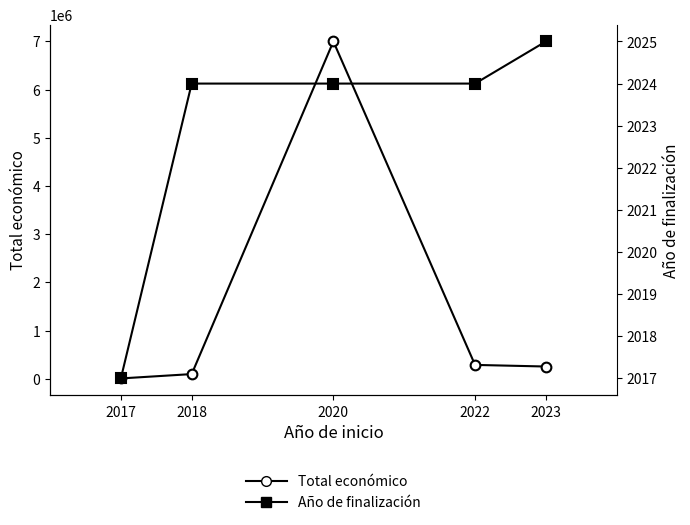

Which series has the widest spread of values?

Total económico